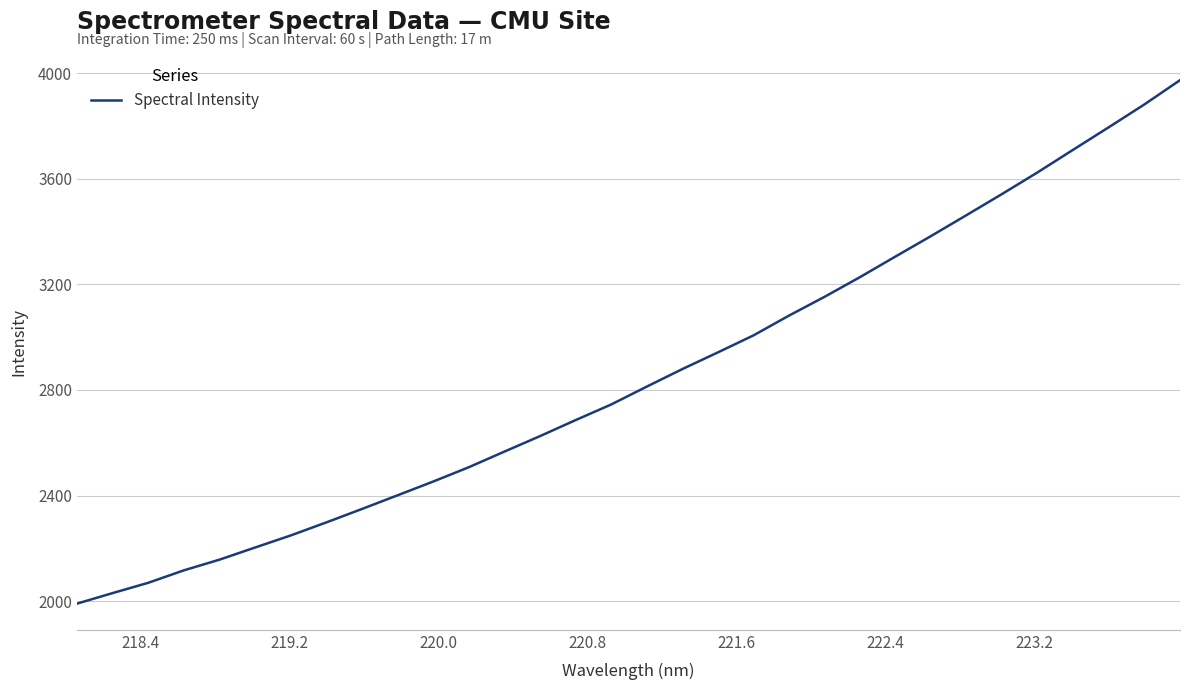

Does the chart display data point markers on the line(s)?

No